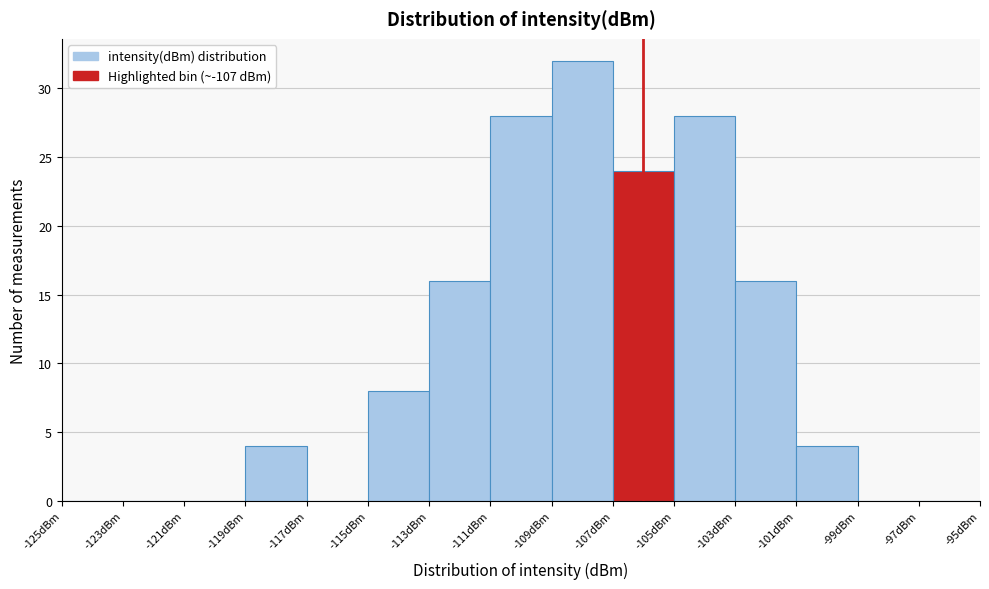

Reading left to right, list every bar in this chart as the range it spans on the x-axis followed by its height. The values are not printed on the chart, so give them approximately, as read against the axis.

-125 to -123: 0
-123 to -121: 0
-121 to -119: 0
-119 to -117: 4
-117 to -115: 0
-115 to -113: 8
-113 to -111: 16
-111 to -109: 28
-109 to -107: 32
-107 to -105: 24
-105 to -103: 28
-103 to -101: 16
-101 to -99: 4
-99 to -97: 0
-97 to -95: 0